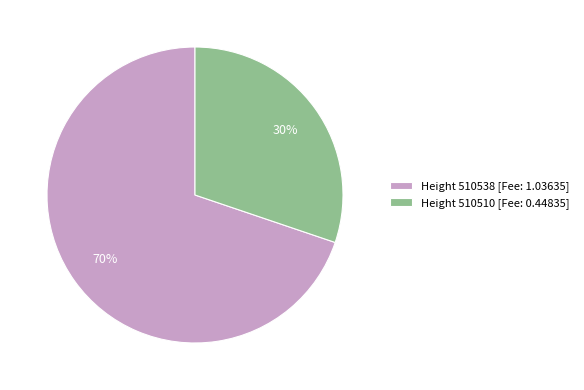

Combined, do Height 510538 [Fee: 1.03635] and Height 510510 [Fee: 0.44835] account for over 50%?

Yes